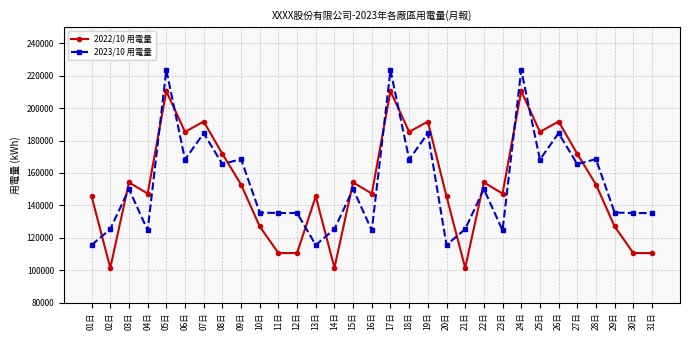

What is the difference between the 2023/10 用電量 values at 08日 and 14日?

40143.0